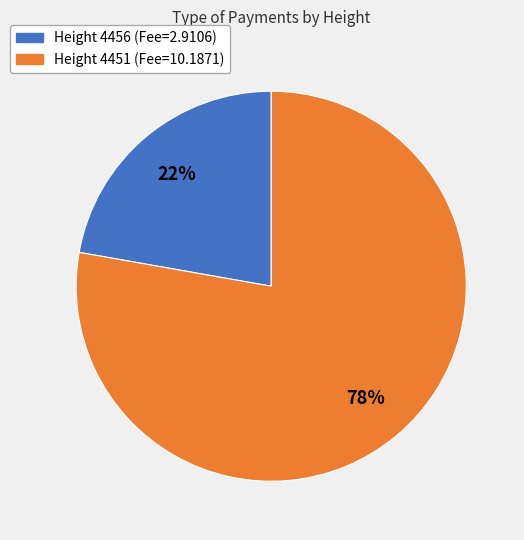

Is there a majority slice in this chart?

Yes